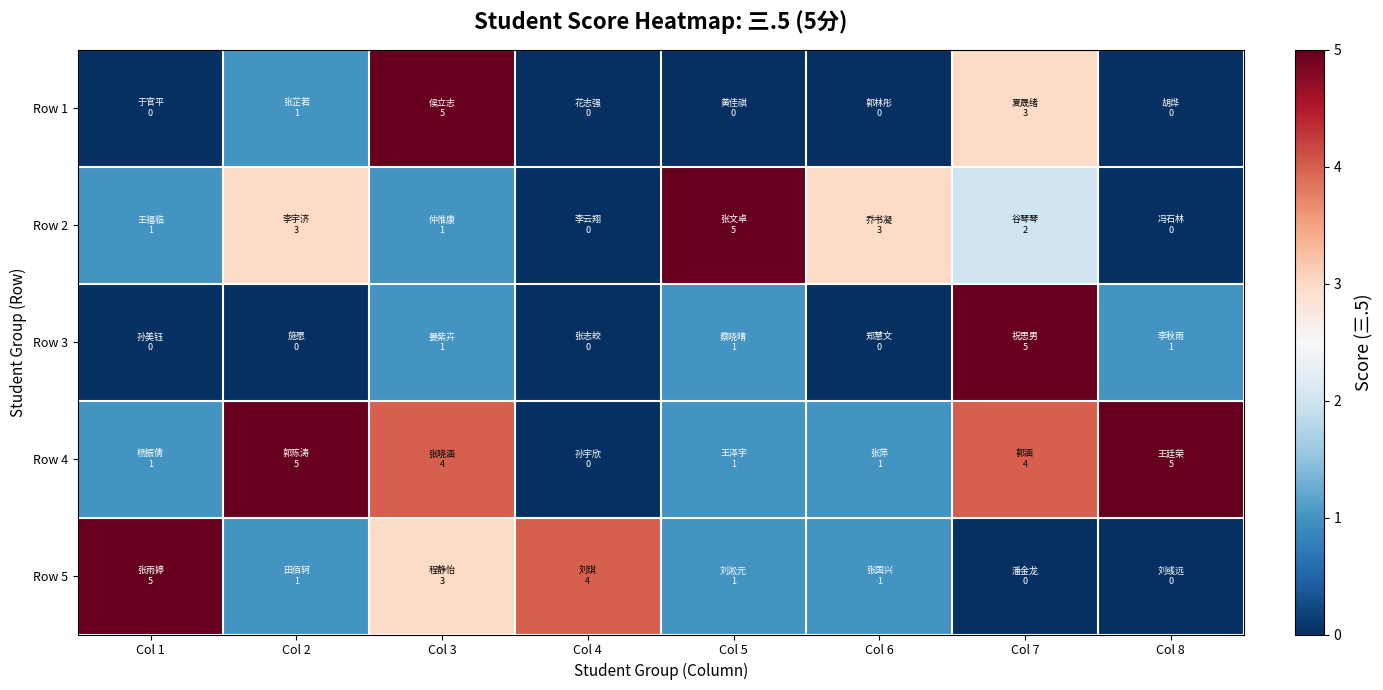

Reading right to left, transcribe all the data shown in this chart.

Row 1: Col 8=0	Col 7=3	Col 6=0	Col 5=0	Col 4=0	Col 3=5	Col 2=1	Col 1=0
Row 2: Col 8=0	Col 7=2	Col 6=3	Col 5=5	Col 4=0	Col 3=1	Col 2=3	Col 1=1
Row 3: Col 8=1	Col 7=5	Col 6=0	Col 5=1	Col 4=0	Col 3=1	Col 2=0	Col 1=0
Row 4: Col 8=5	Col 7=4	Col 6=1	Col 5=1	Col 4=0	Col 3=4	Col 2=5	Col 1=1
Row 5: Col 8=0	Col 7=0	Col 6=1	Col 5=1	Col 4=4	Col 3=3	Col 2=1	Col 1=5